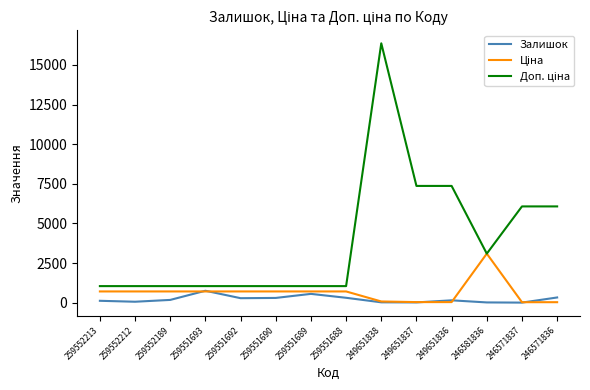

How many lines are shown in the chart?

3